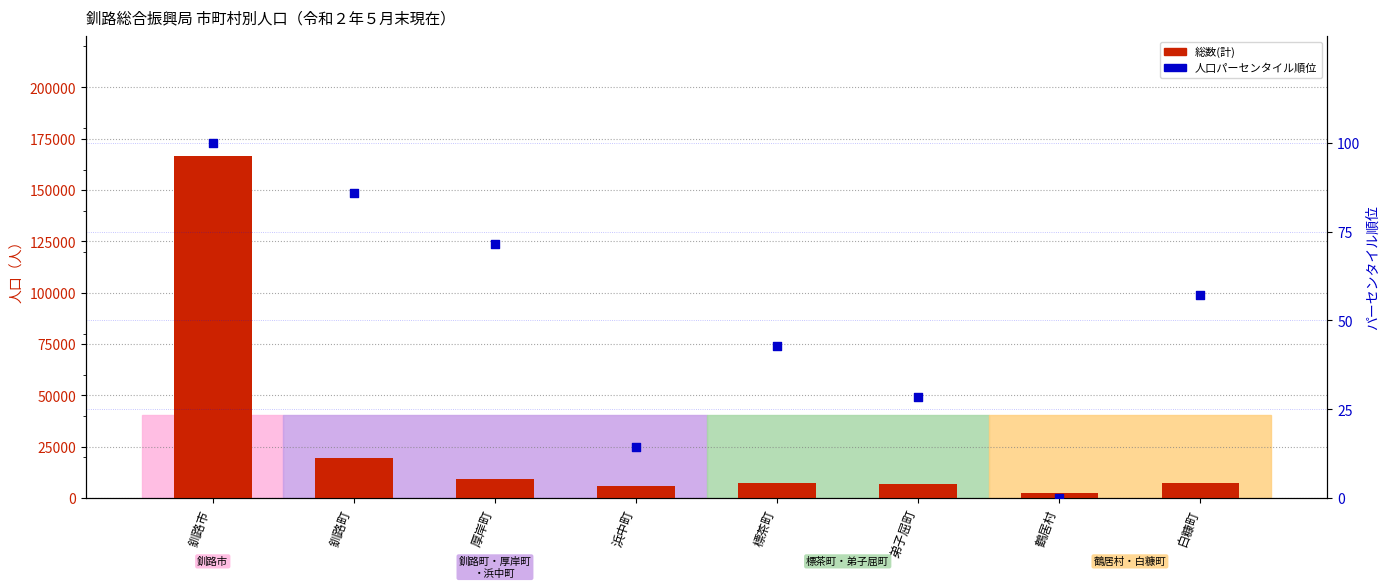

Is the value of 人口パーセンタイル順位 at 厚岸町 greater than the value of 総数(計) at 釧路市?

No